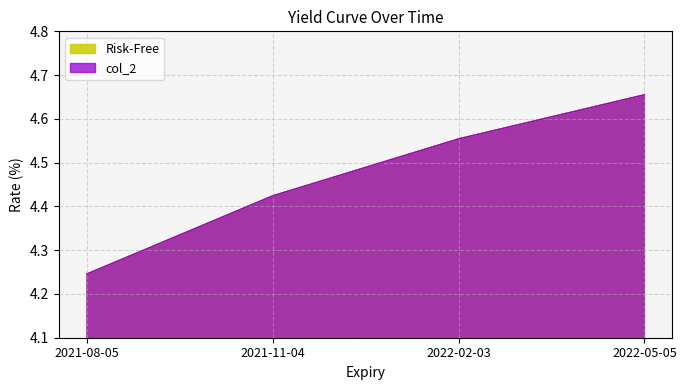

Between 2022-05-05 and 2022-02-03, which is larger?

2022-05-05